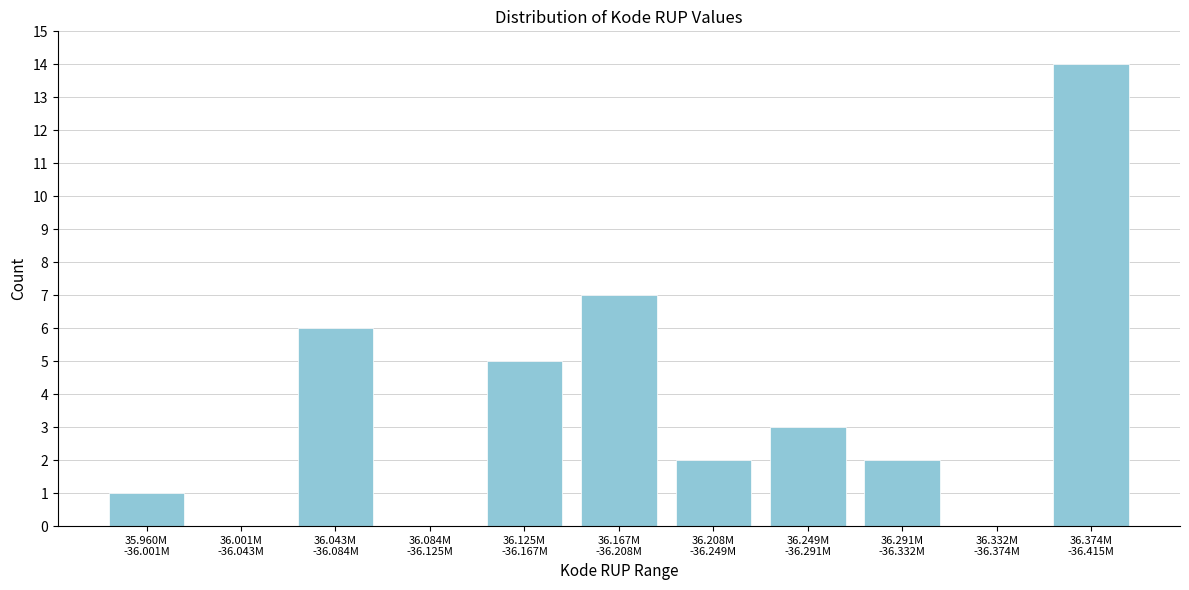

What is the maximum value shown in the chart?

14